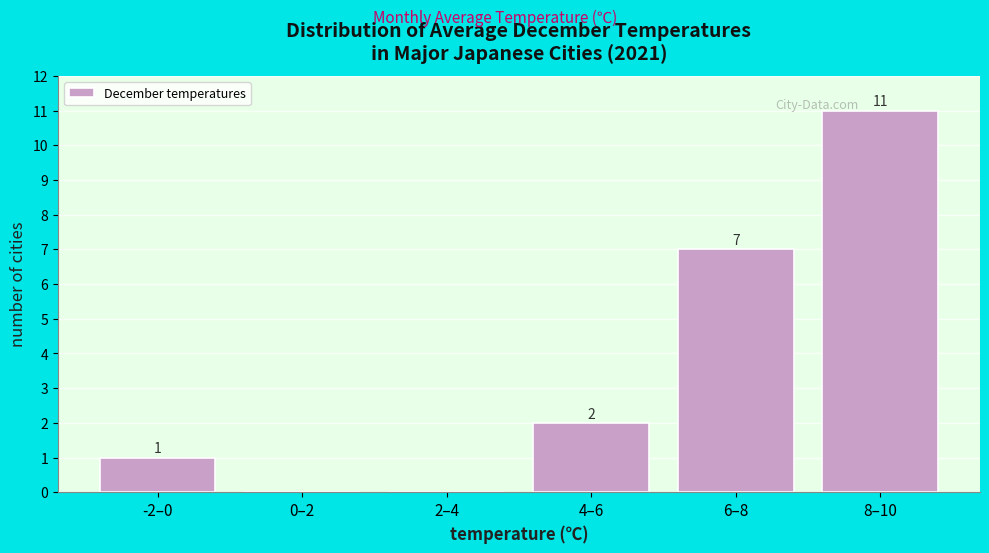

Reading left to right, transcribe all the data shown in this chart.

-2–0=1	0–2=0	2–4=0	4–6=2	6–8=7	8–10=11